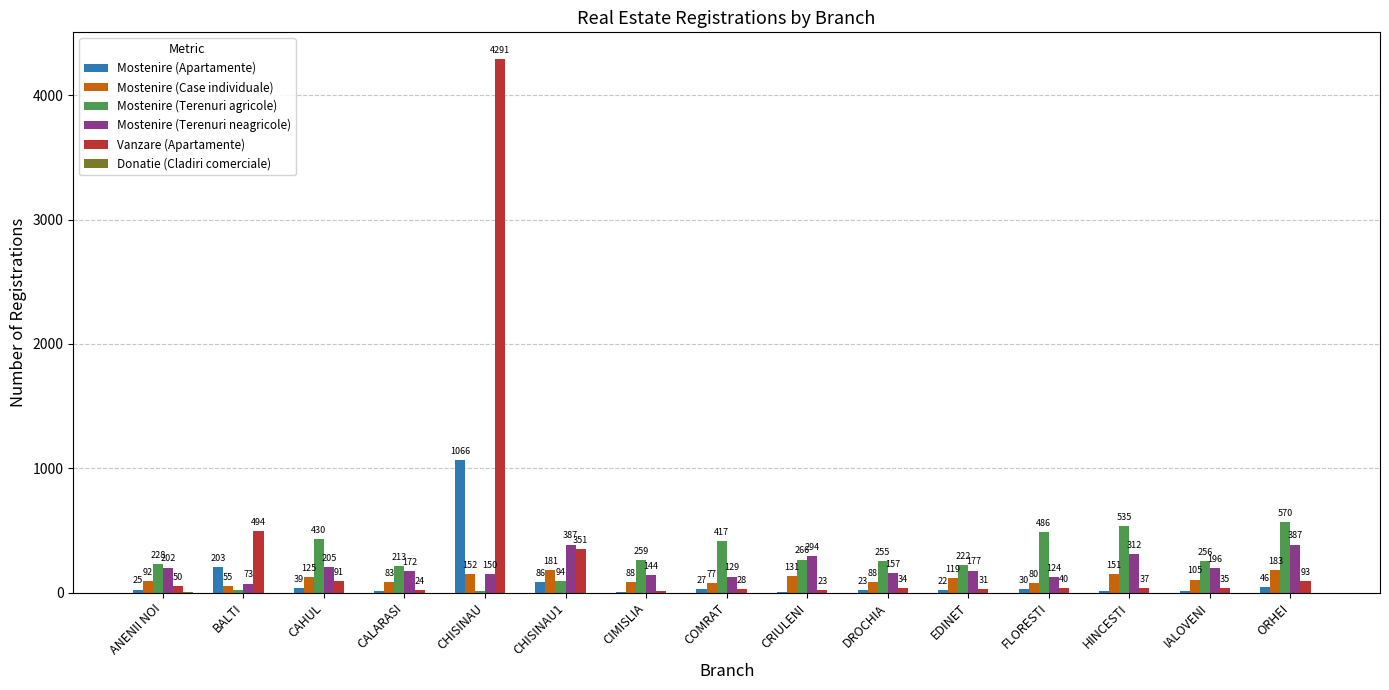

Which series changed the most between IALOVENI and ORHEI?

Mostenire (Terenuri agricole)